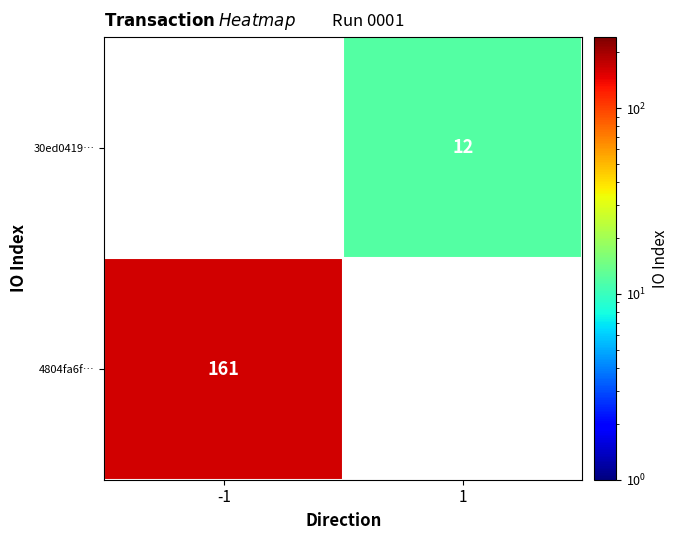

Is it true that 4804fa6f… equals 233 at -1?

False